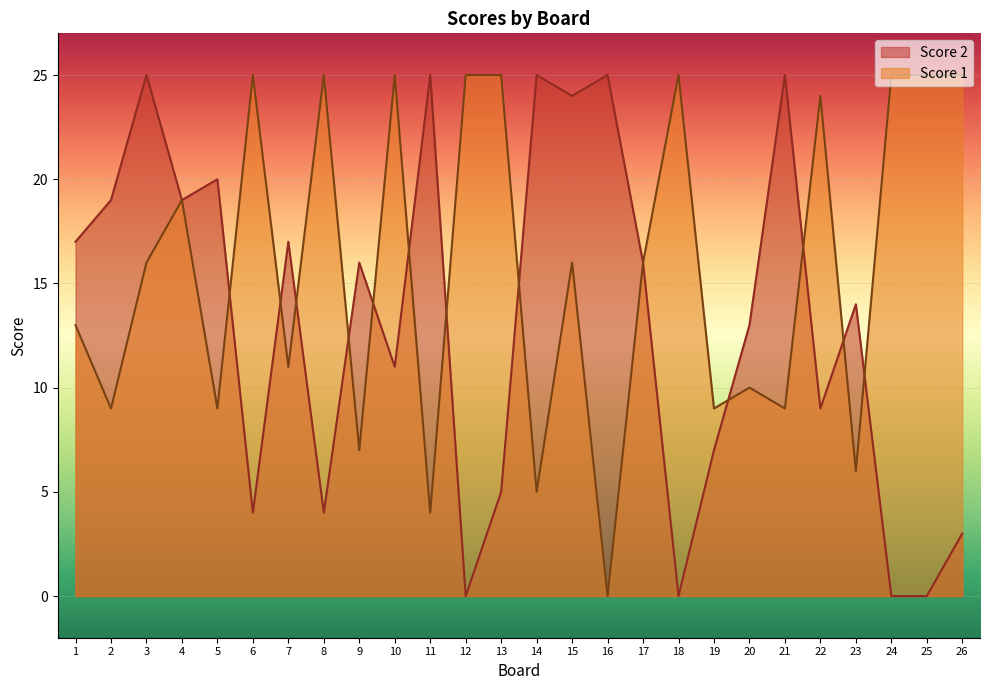

List the series in order of their overall mean, lowest first.

Score 2, Score 1